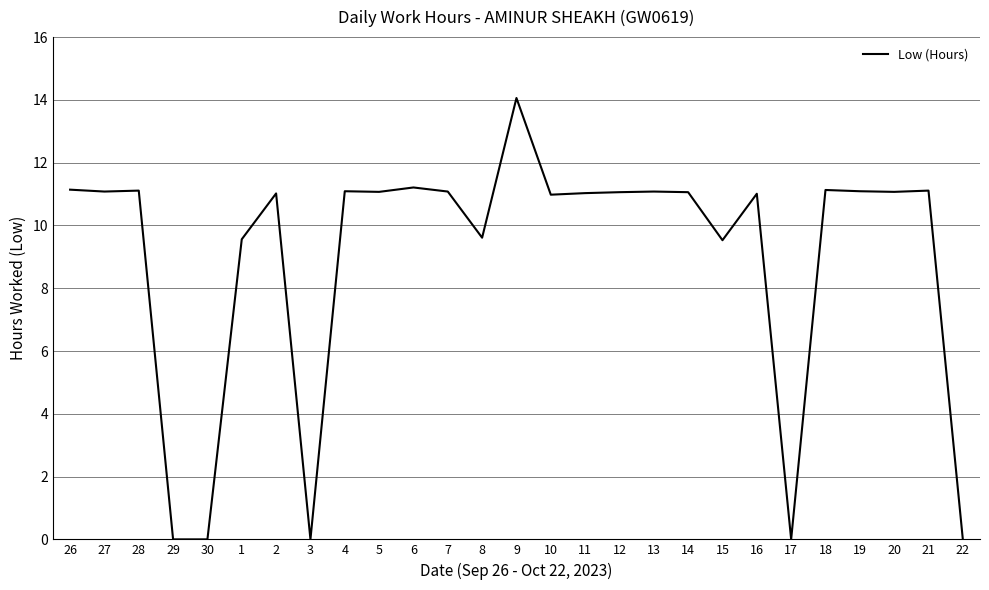

The chart shows a value of 6.5 at 27. True or false?

False